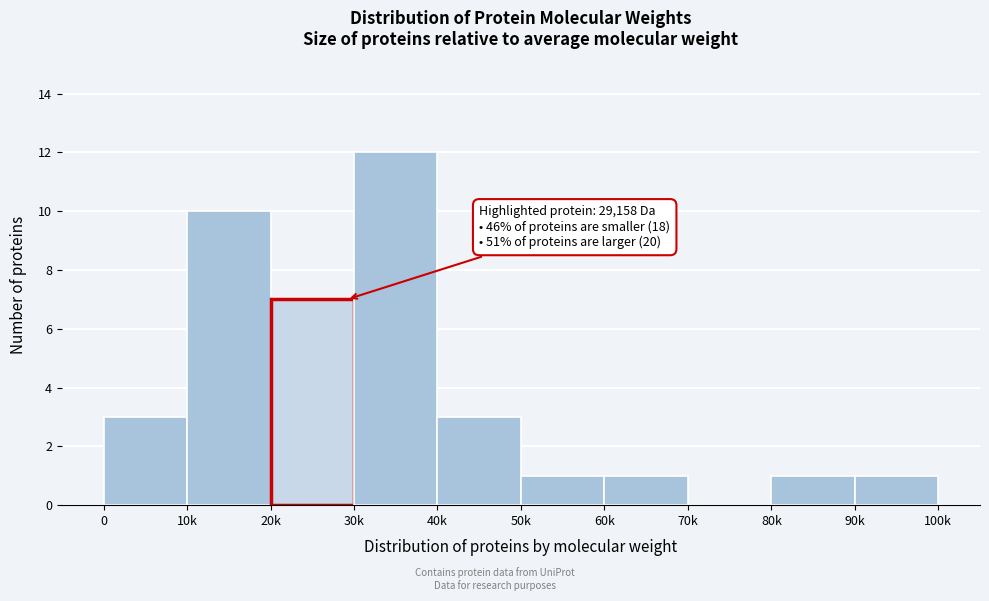

Reading left to right, transcribe all the data shown in this chart.

0=3	10k=10	20k=7	30k=12	40k=3	50k=1	60k=1	70k=0	80k=1	90k=1